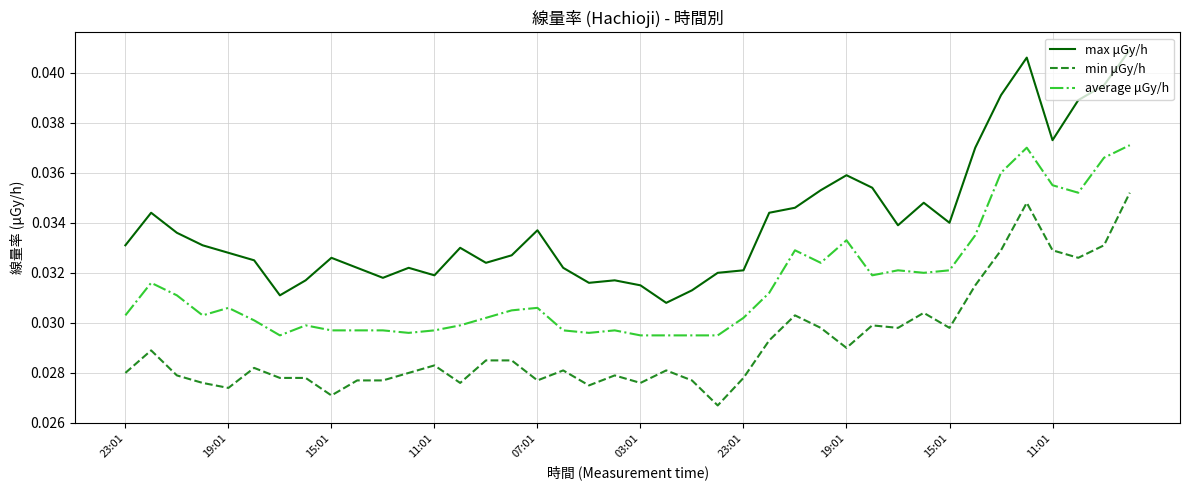

True or false: average μGy/h and min μGy/h intersect in this chart.

False